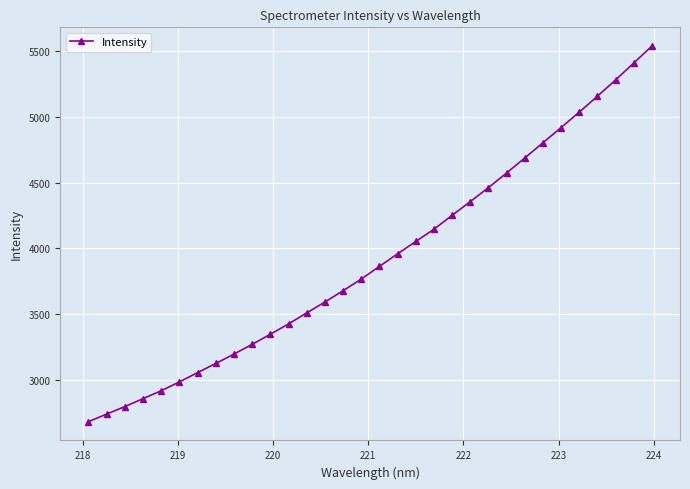

True or false: the data has more than 0 interior local peaks.

False